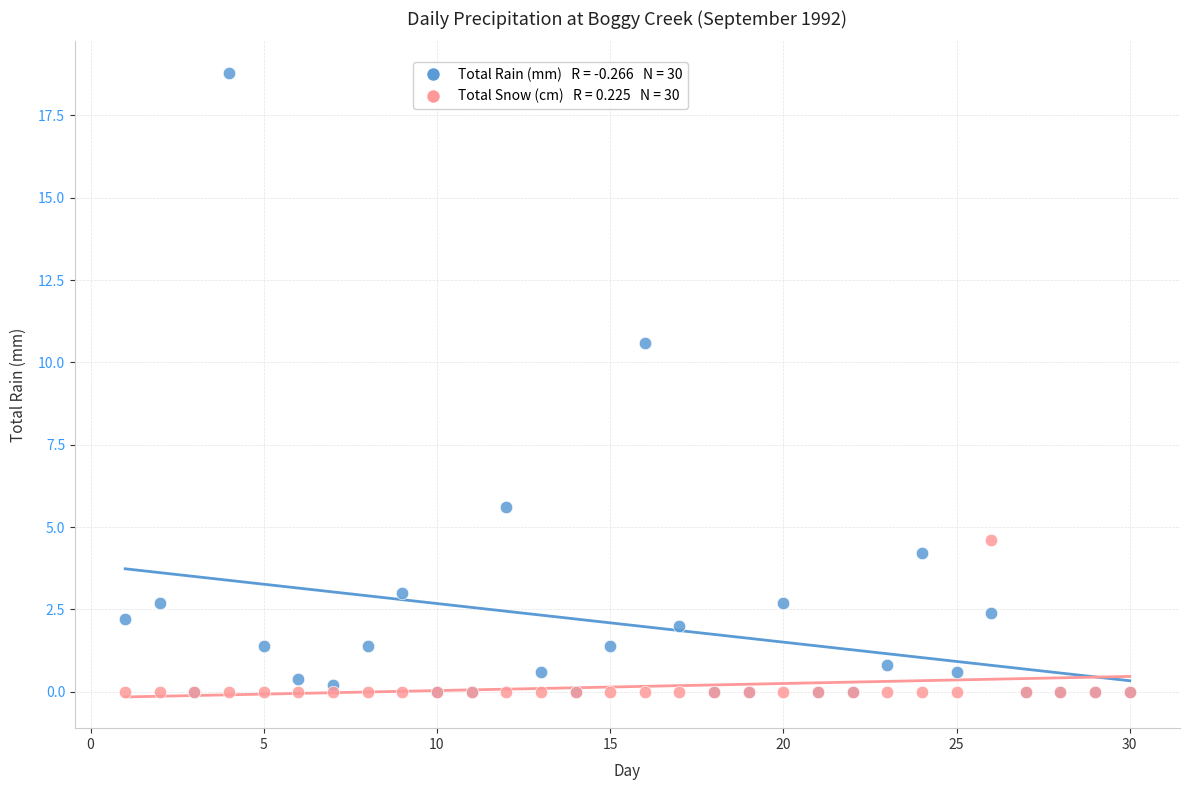

Across all series, what Y value is closest to 9?

10.6